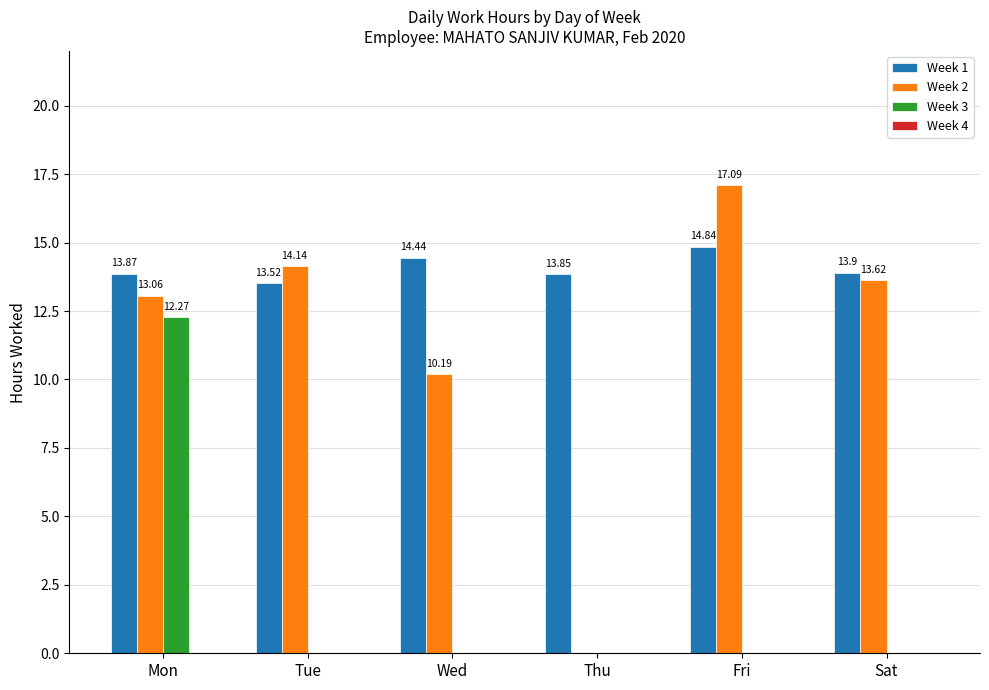

Is it true that Week 1 equals 13.8 at Thu?

True